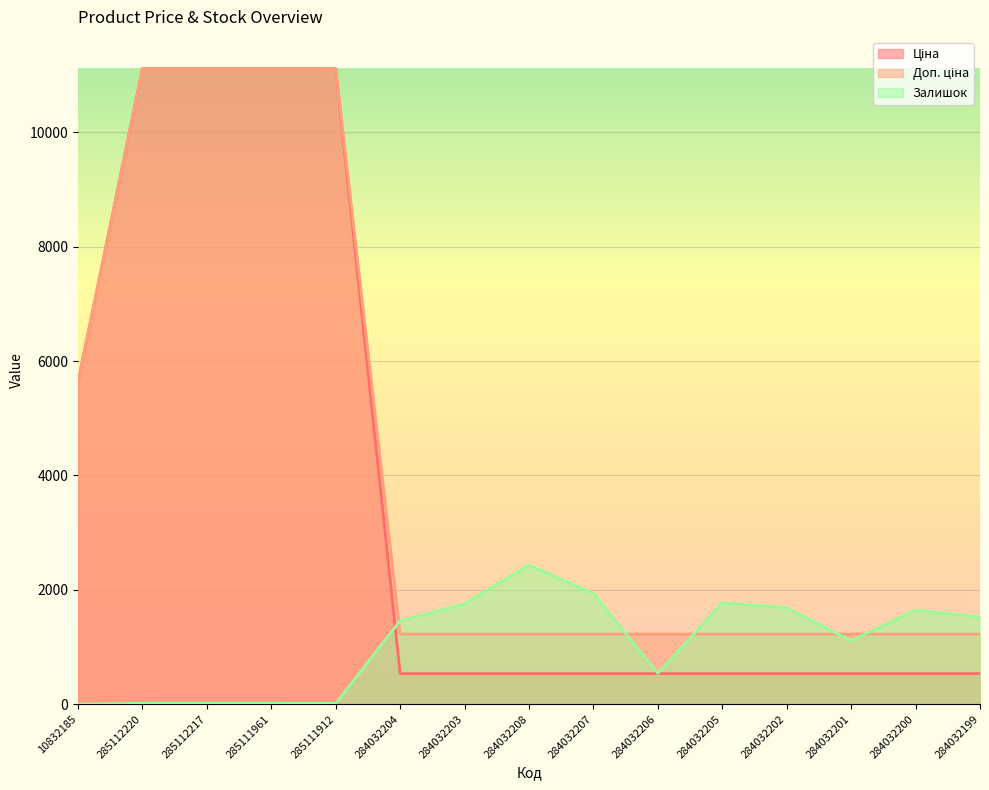

What are all the series names shown in the legend?

Ціна, Доп. ціна, Залишок